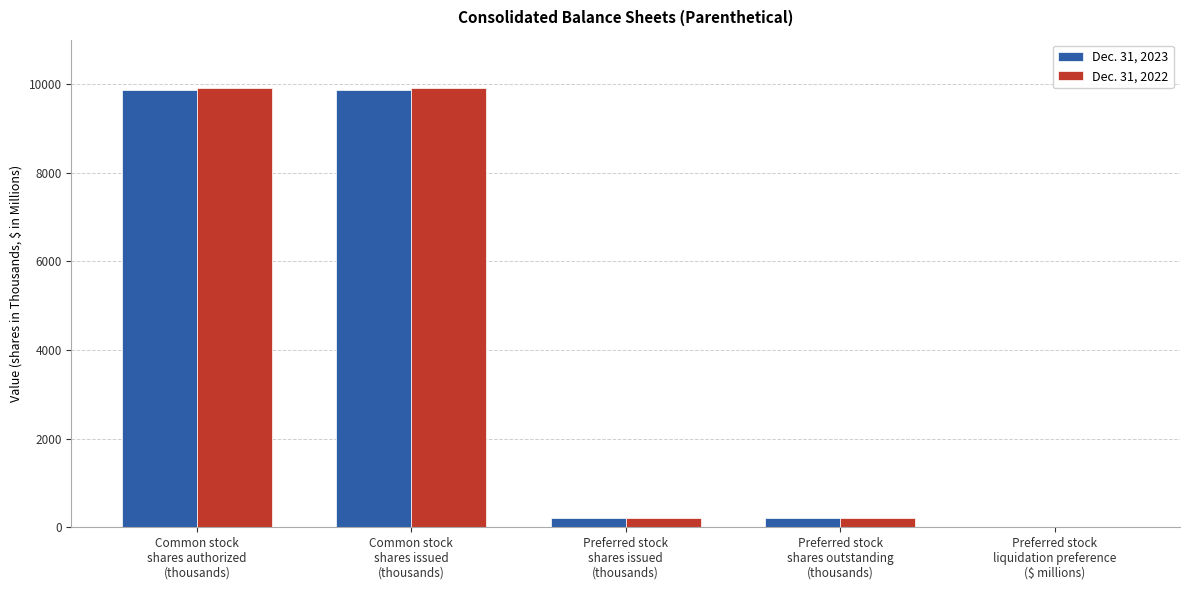

Are the bars grouped side by side (vs. stacked)?

Yes